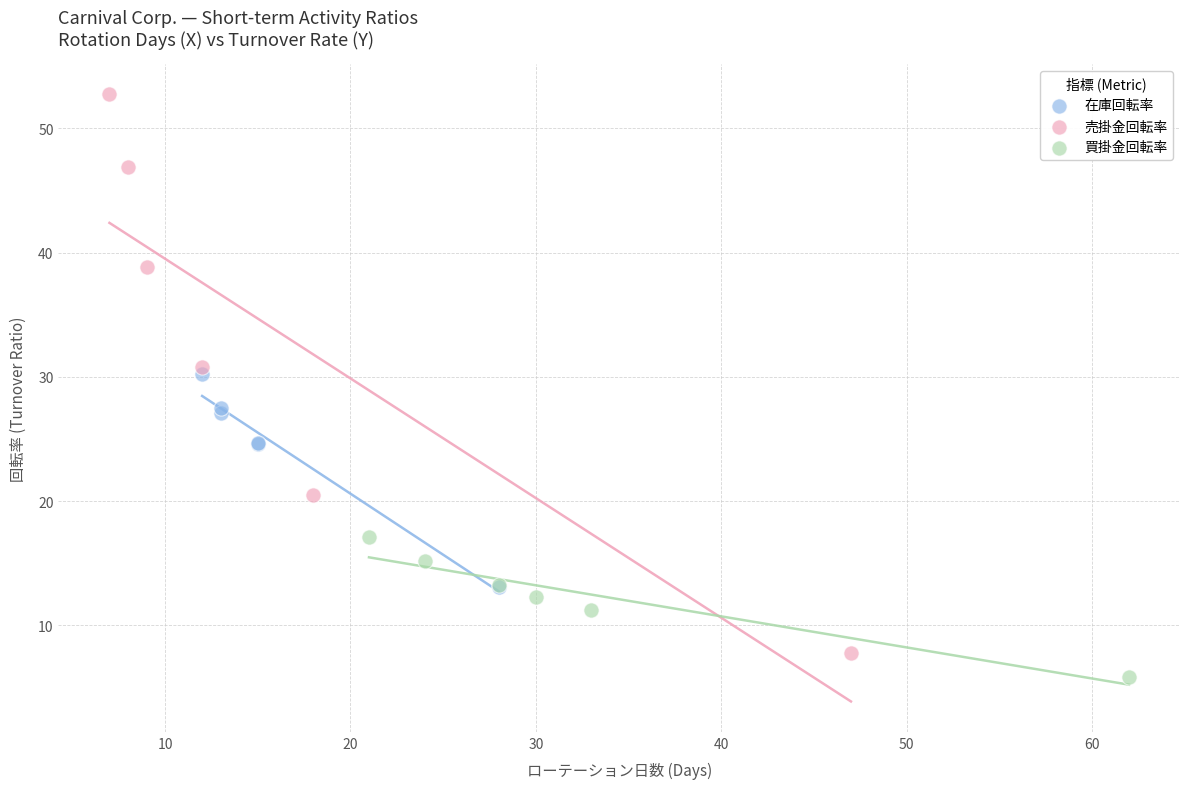

Which series reaches the minimum Y coordinate?

買掛金回転率